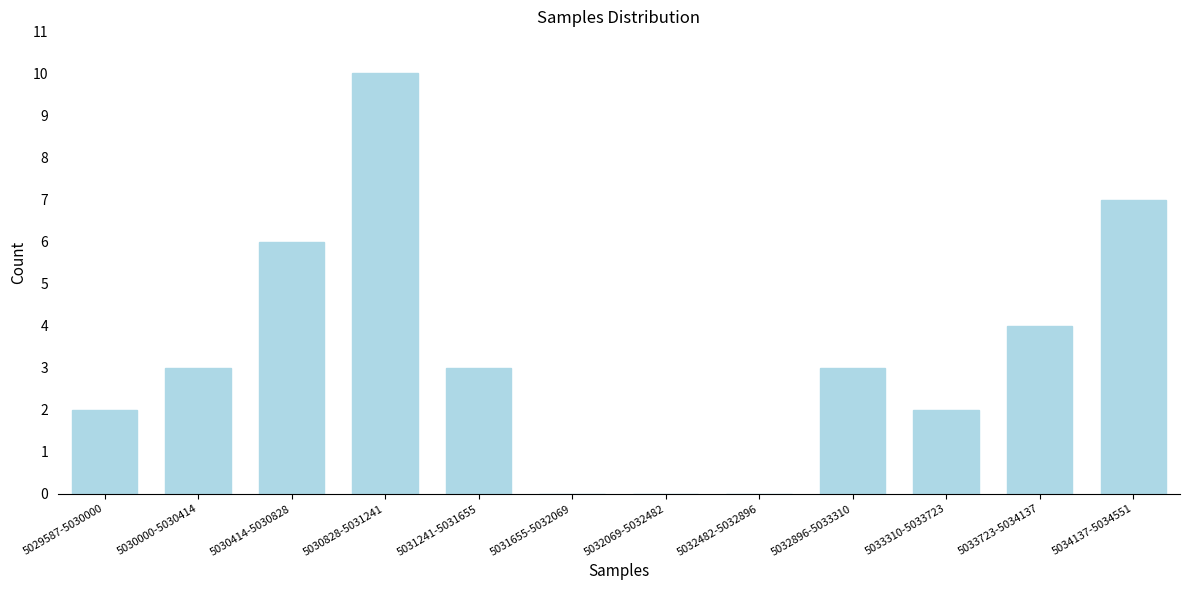

Reading left to right, extract all data points from this chart.

5029587-5030000=2	5030000-5030414=3	5030414-5030828=6	5030828-5031241=10	5031241-5031655=3	5031655-5032069=0	5032069-5032482=0	5032482-5032896=0	5032896-5033310=3	5033310-5033723=2	5033723-5034137=4	5034137-5034551=7